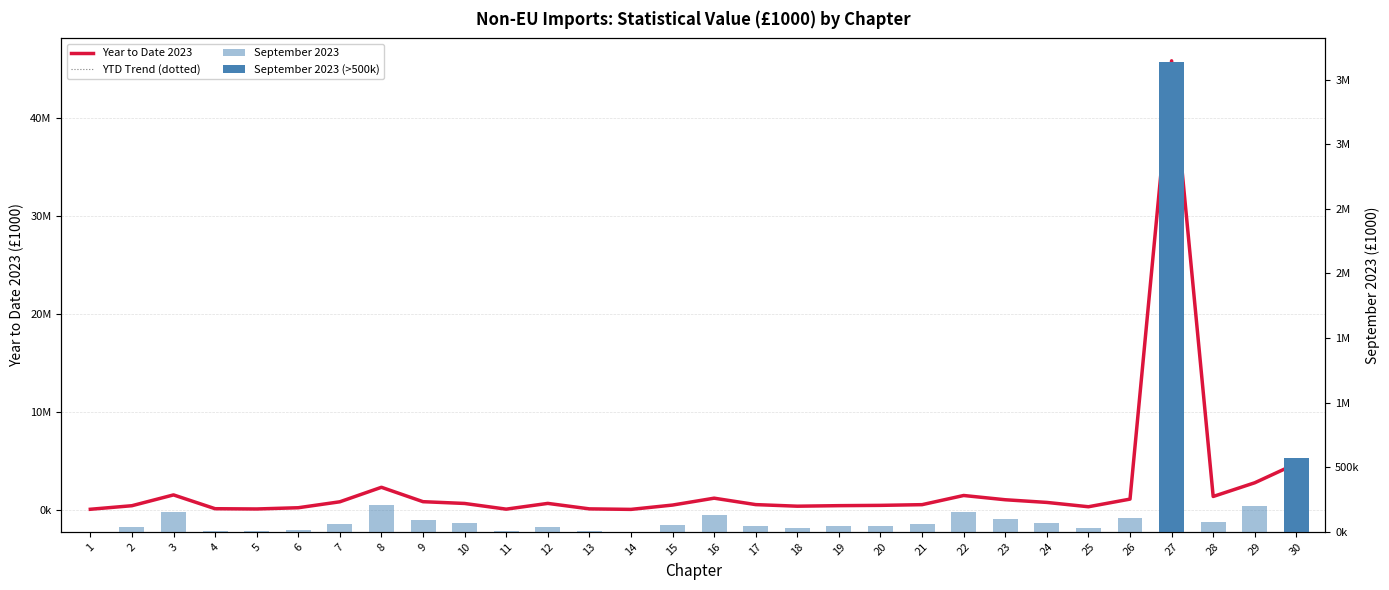

Where is Year to Date 2023 nearest to the value 22940935?

30